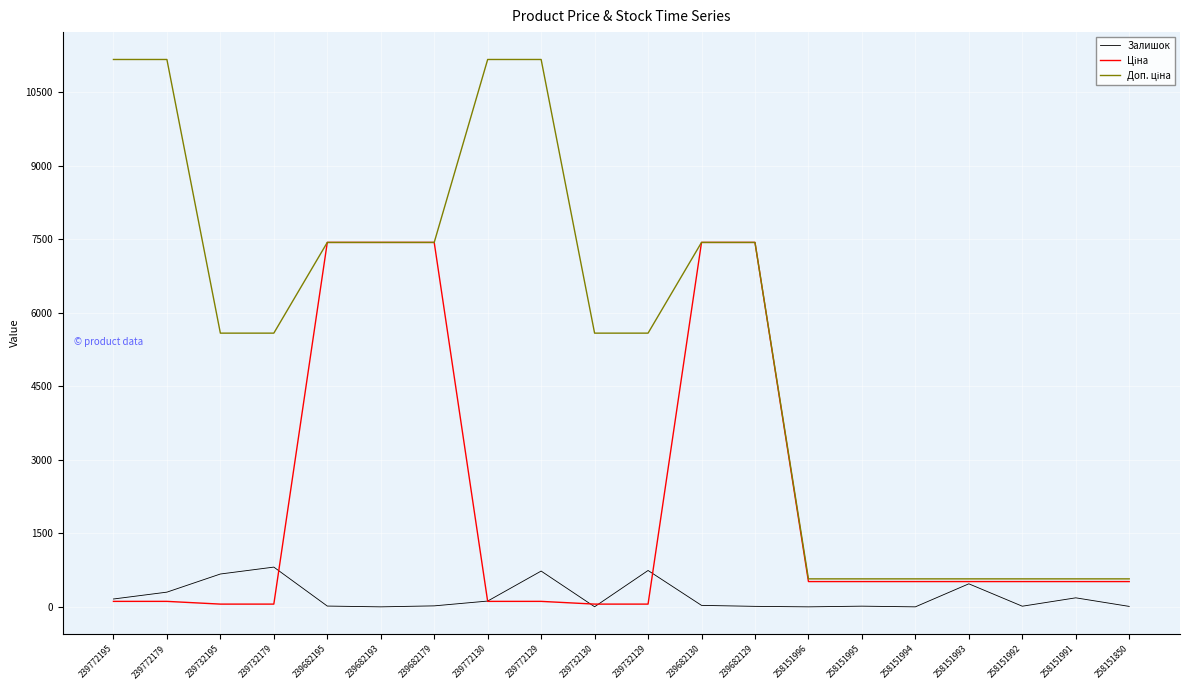

What is the maximum value for Залишок?

811.0